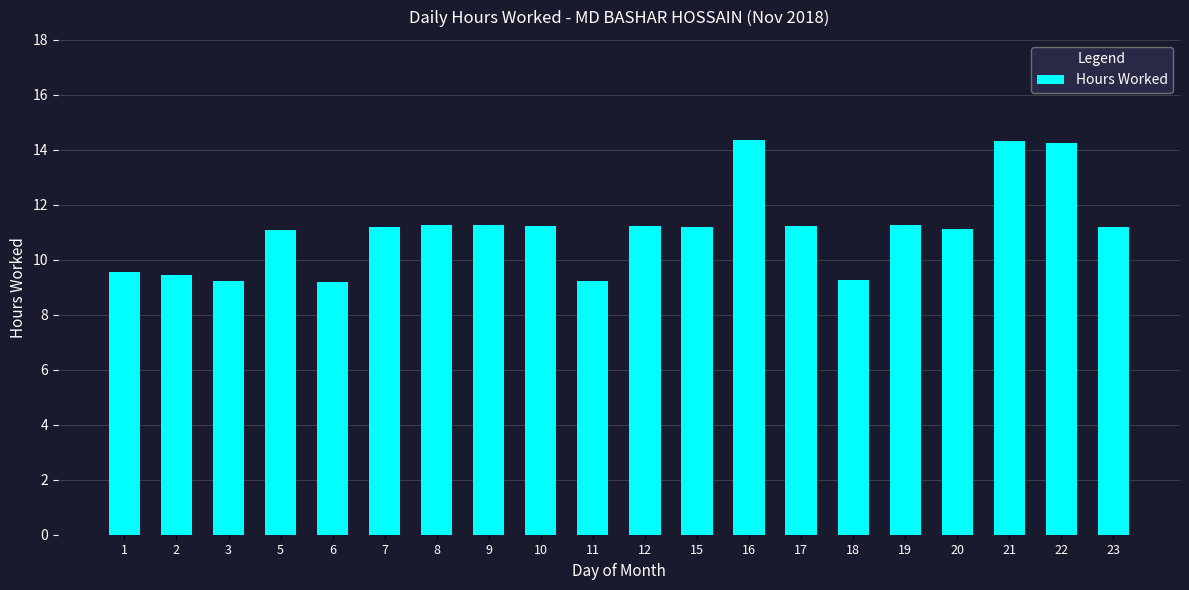

What is the minimum value shown in the chart?

9.2